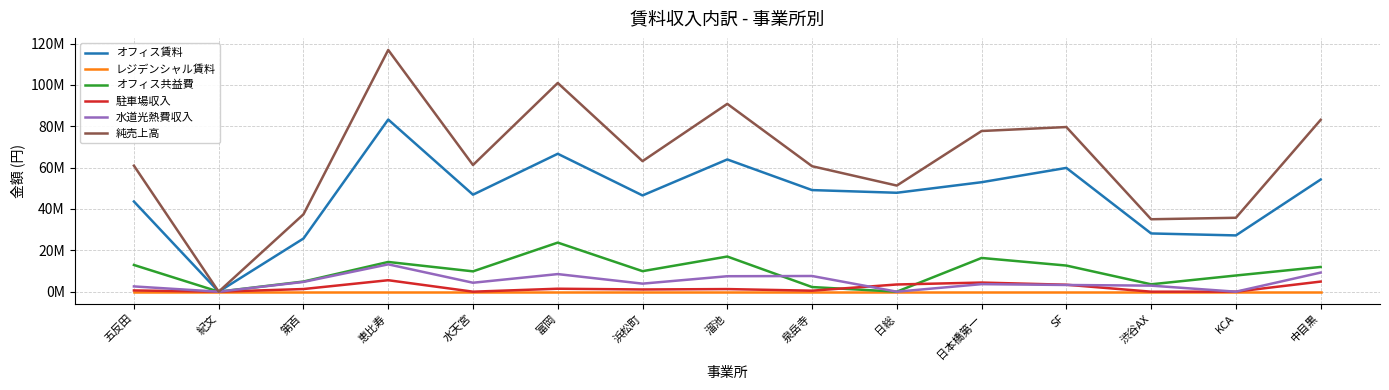

Does the chart have visible grid lines?

Yes